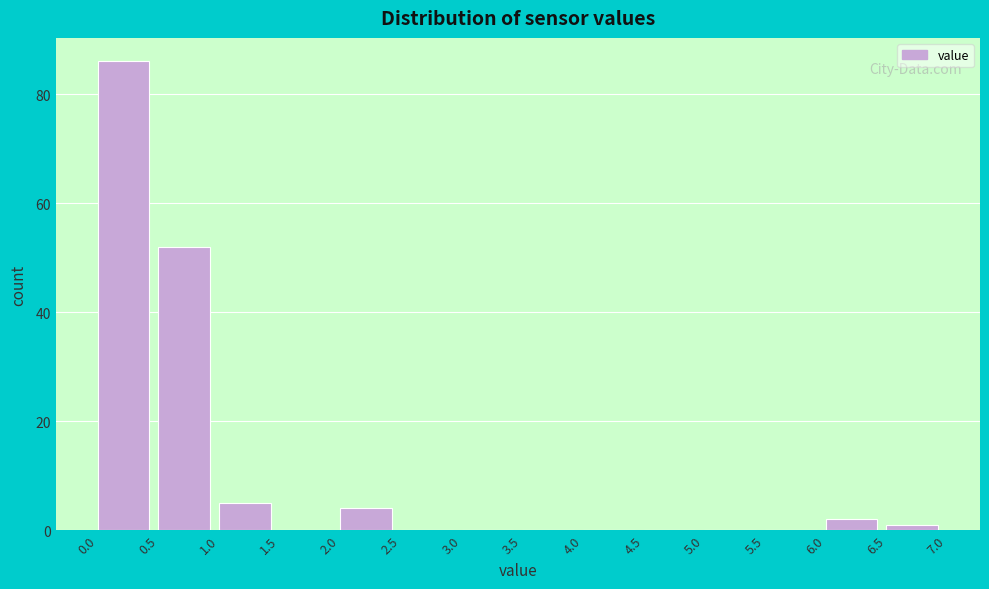

Which range on the x-axis has the tallest bar?

0.0 to 0.5